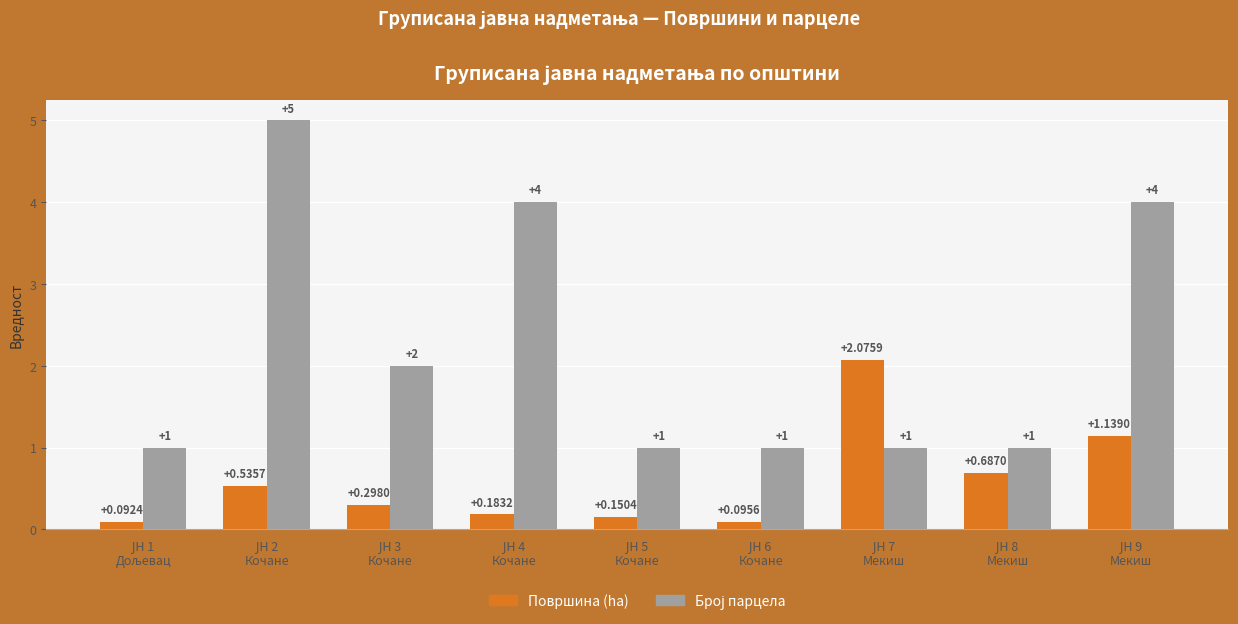

What is the average value of the Површина (ha) series?

0.6